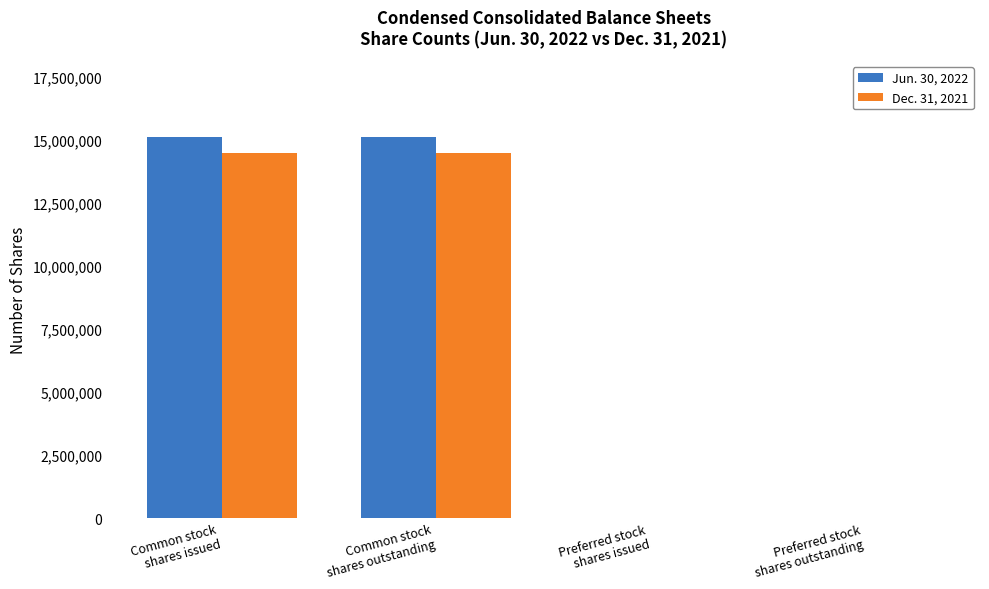

The value of Jun. 30, 2022 at Common stock
shares outstanding is 15108256. True or false?

True